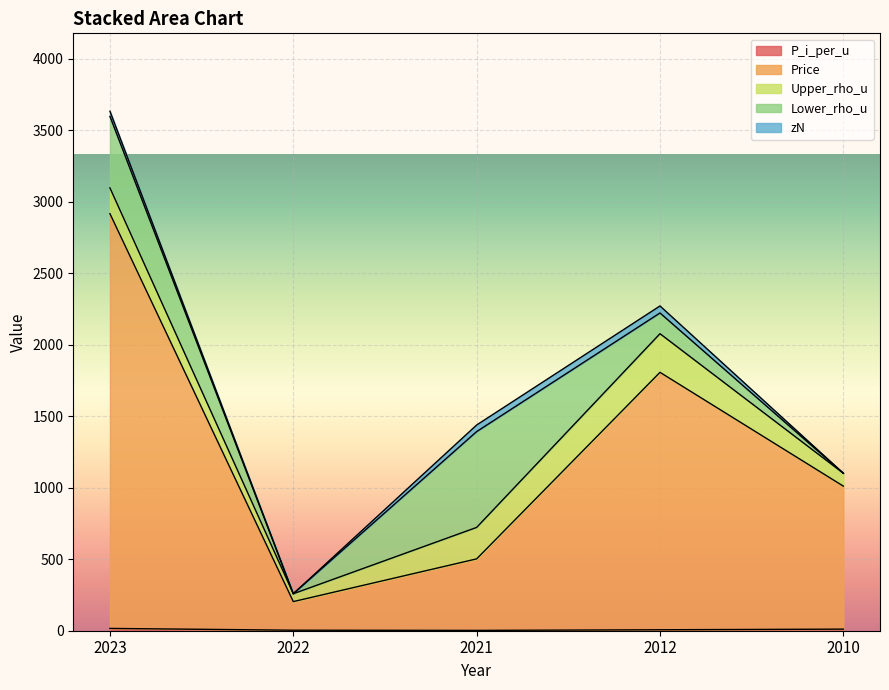

Read the P_i_per_u value at 2023.

16.1